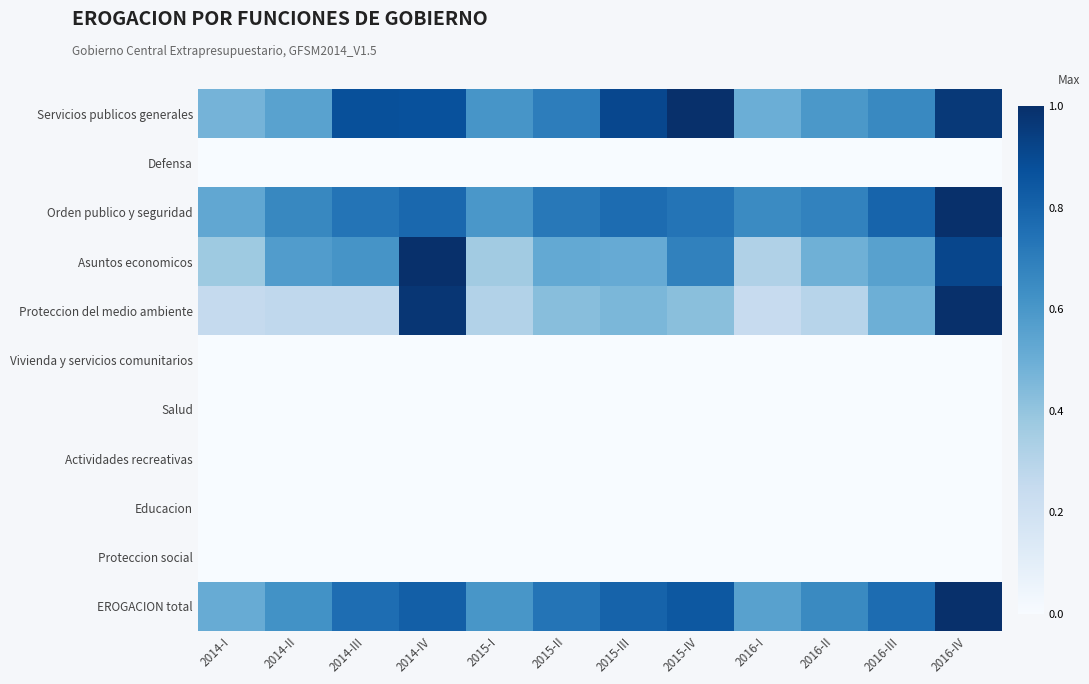

Reading left to right, what are all the values shown in this chart?

Servicios publicos generales: 2014-I=0.5	2014-II=0.6	2014-III=0.9	2014-IV=0.9	2015-I=0.6	2015-II=0.7	2015-III=0.9	2015-IV=1.0	2016-I=0.5	2016-II=0.6	2016-III=0.7	2016-IV=1.0
Defensa: 2014-I=0.0	2014-II=0.0	2014-III=0.0	2014-IV=0.0	2015-I=0.0	2015-II=0.0	2015-III=0.0	2015-IV=0.0	2016-I=0.0	2016-II=0.0	2016-III=0.0	2016-IV=0.0
Orden publico y seguridad: 2014-I=0.5	2014-II=0.7	2014-III=0.7	2014-IV=0.8	2015-I=0.6	2015-II=0.7	2015-III=0.8	2015-IV=0.7	2016-I=0.7	2016-II=0.7	2016-III=0.8	2016-IV=1.0
Asuntos economicos: 2014-I=0.4	2014-II=0.6	2014-III=0.6	2014-IV=1.0	2015-I=0.4	2015-II=0.5	2015-III=0.5	2015-IV=0.7	2016-I=0.3	2016-II=0.5	2016-III=0.6	2016-IV=0.9
Proteccion del medio ambiente: 2014-I=0.3	2014-II=0.3	2014-III=0.3	2014-IV=1.0	2015-I=0.3	2015-II=0.4	2015-III=0.5	2015-IV=0.4	2016-I=0.2	2016-II=0.3	2016-III=0.5	2016-IV=1.0
Vivienda y servicios comunitarios: 2014-I=0.0	2014-II=0.0	2014-III=0.0	2014-IV=0.0	2015-I=0.0	2015-II=0.0	2015-III=0.0	2015-IV=0.0	2016-I=0.0	2016-II=0.0	2016-III=0.0	2016-IV=0.0
Salud: 2014-I=0.0	2014-II=0.0	2014-III=0.0	2014-IV=0.0	2015-I=0.0	2015-II=0.0	2015-III=0.0	2015-IV=0.0	2016-I=0.0	2016-II=0.0	2016-III=0.0	2016-IV=0.0
Actividades recreativas: 2014-I=0.0	2014-II=0.0	2014-III=0.0	2014-IV=0.0	2015-I=0.0	2015-II=0.0	2015-III=0.0	2015-IV=0.0	2016-I=0.0	2016-II=0.0	2016-III=0.0	2016-IV=0.0
Educacion: 2014-I=0.0	2014-II=0.0	2014-III=0.0	2014-IV=0.0	2015-I=0.0	2015-II=0.0	2015-III=0.0	2015-IV=0.0	2016-I=0.0	2016-II=0.0	2016-III=0.0	2016-IV=0.0
Proteccion social: 2014-I=0.0	2014-II=0.0	2014-III=0.0	2014-IV=0.0	2015-I=0.0	2015-II=0.0	2015-III=0.0	2015-IV=0.0	2016-I=0.0	2016-II=0.0	2016-III=0.0	2016-IV=0.0
EROGACION total: 2014-I=0.5	2014-II=0.6	2014-III=0.8	2014-IV=0.8	2015-I=0.6	2015-II=0.7	2015-III=0.8	2015-IV=0.8	2016-I=0.6	2016-II=0.7	2016-III=0.8	2016-IV=1.0